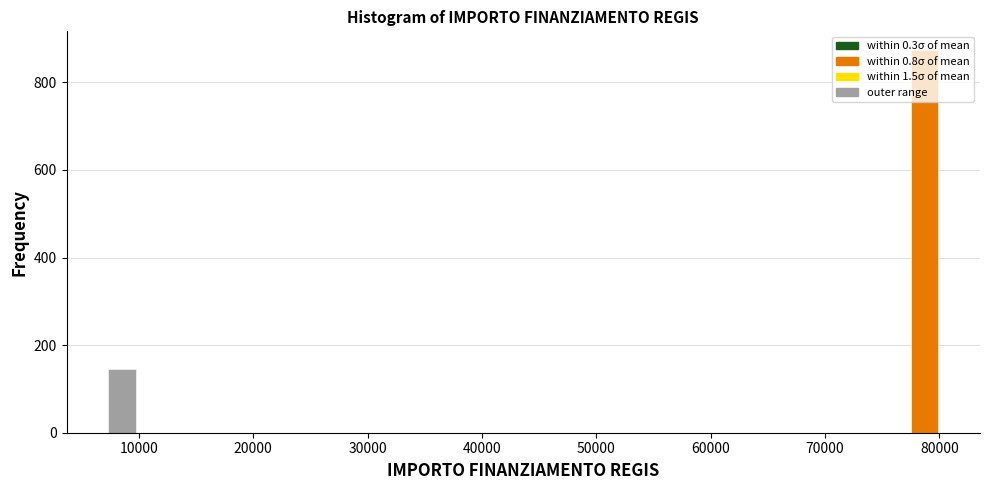

Read against the x-axis, roughly where is the centre of the tallest bar?

79000